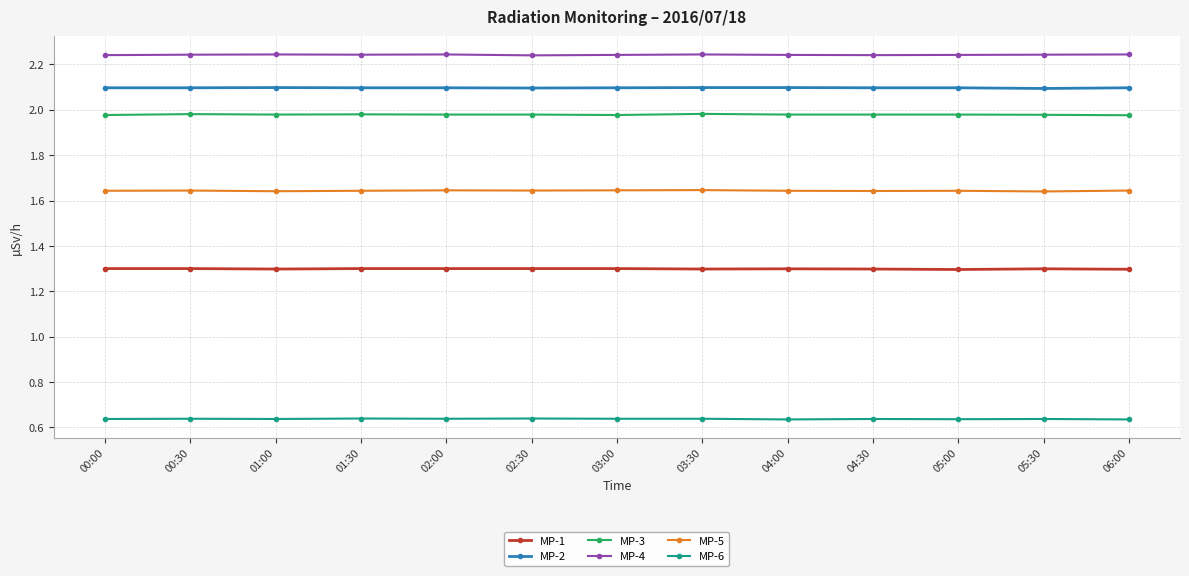

What position from the right is 04:30?

4